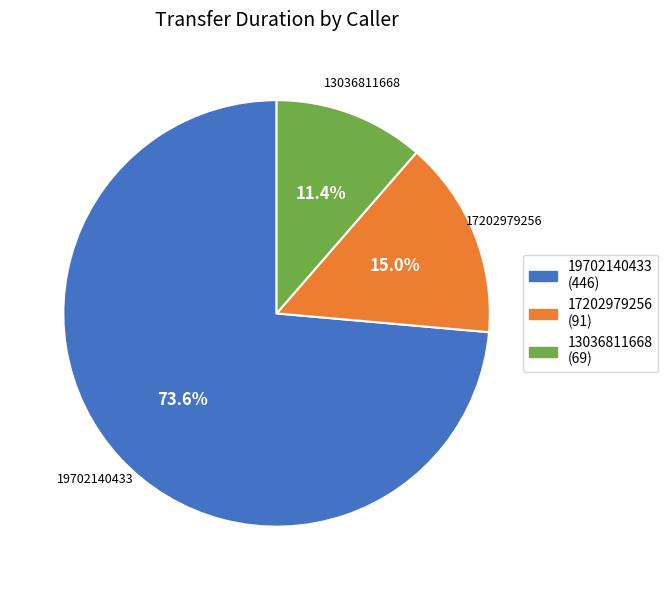

How many segments does this pie chart have?

3